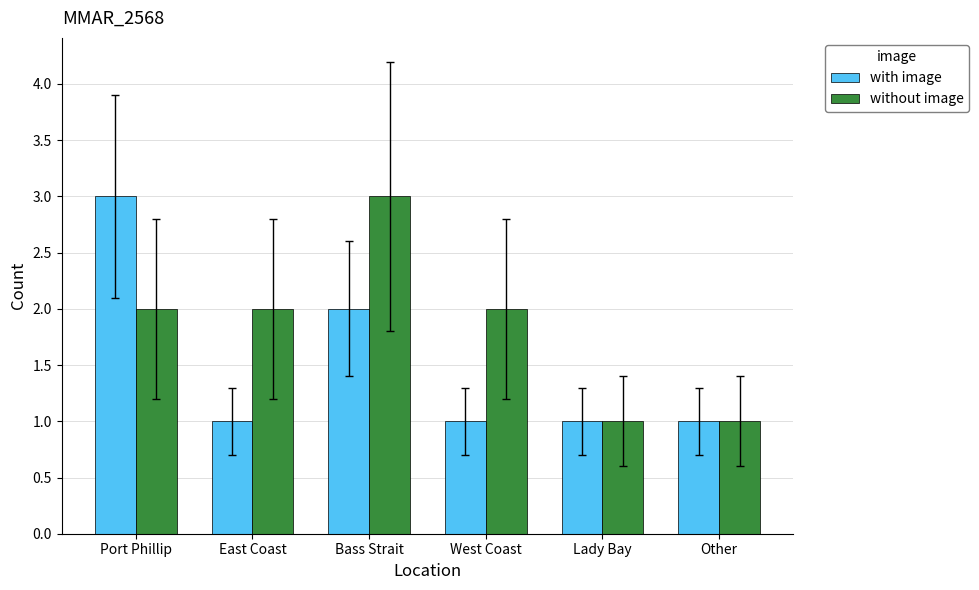

What is the approximate value of with image at Bass Strait?

2